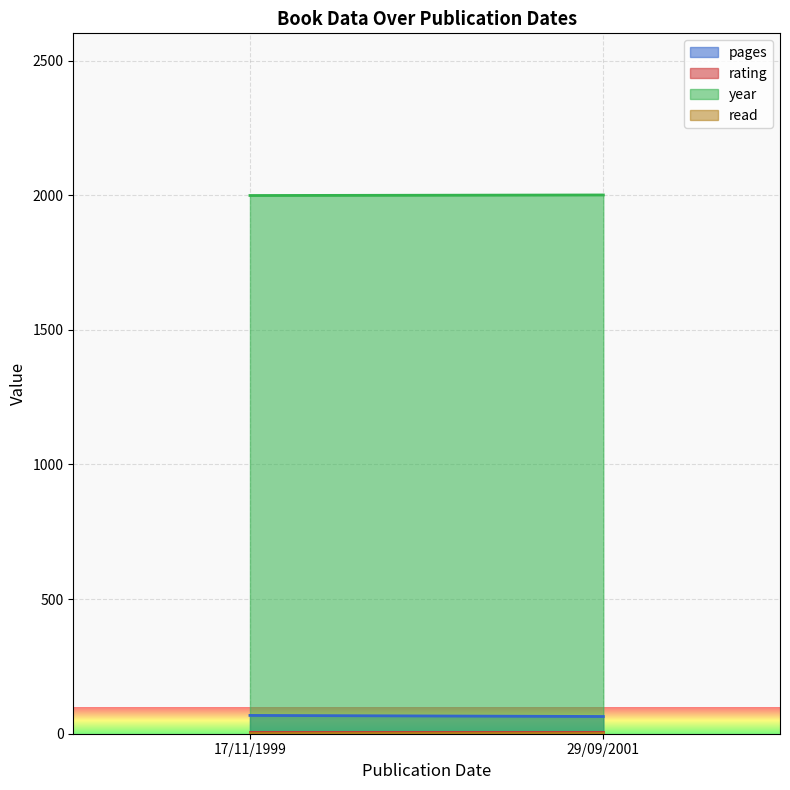

What are all the series names shown in the legend?

pages, rating, year, read